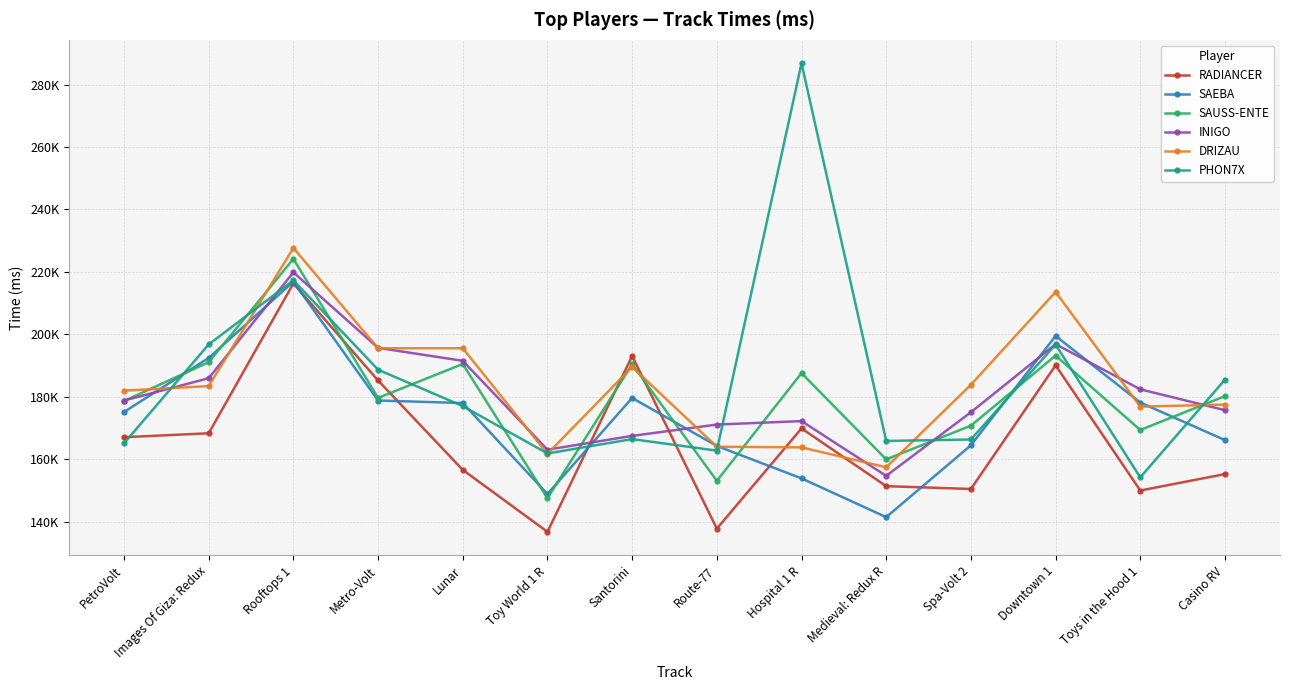

At which label is SAEBA closest to 179149?

Metro-Volt